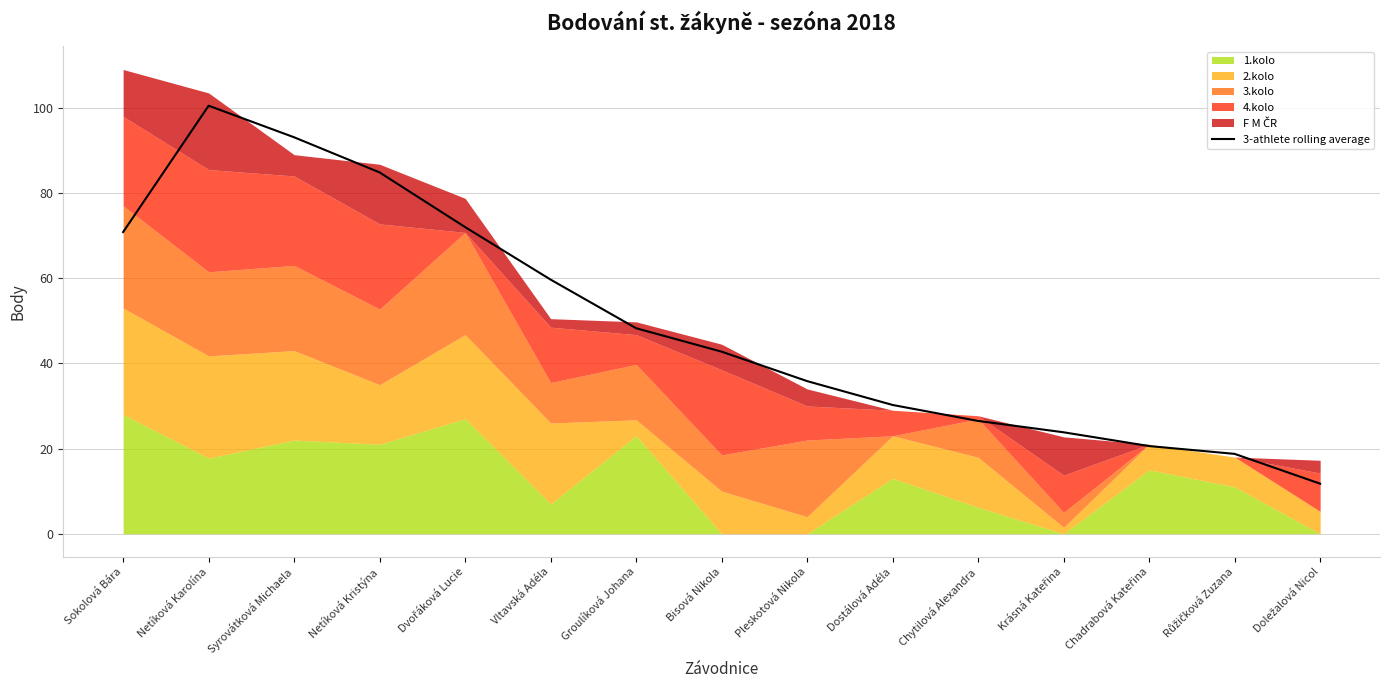

What is the label of the 1st point from the right?

Doležalová Nicol